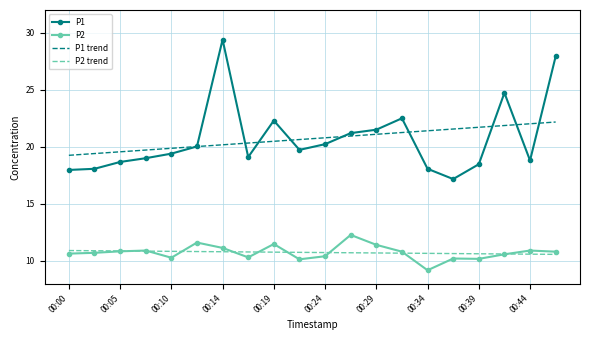

What is the highest value of the P1 series?

29.4